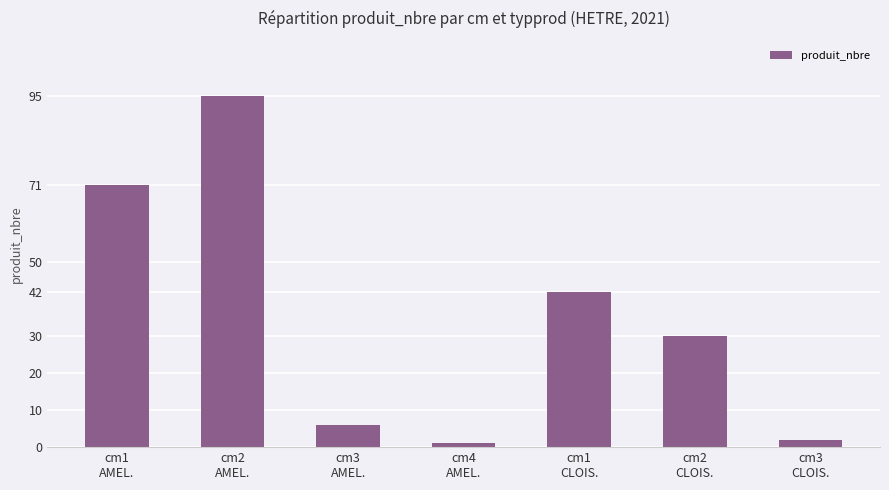

What is the average value?

35